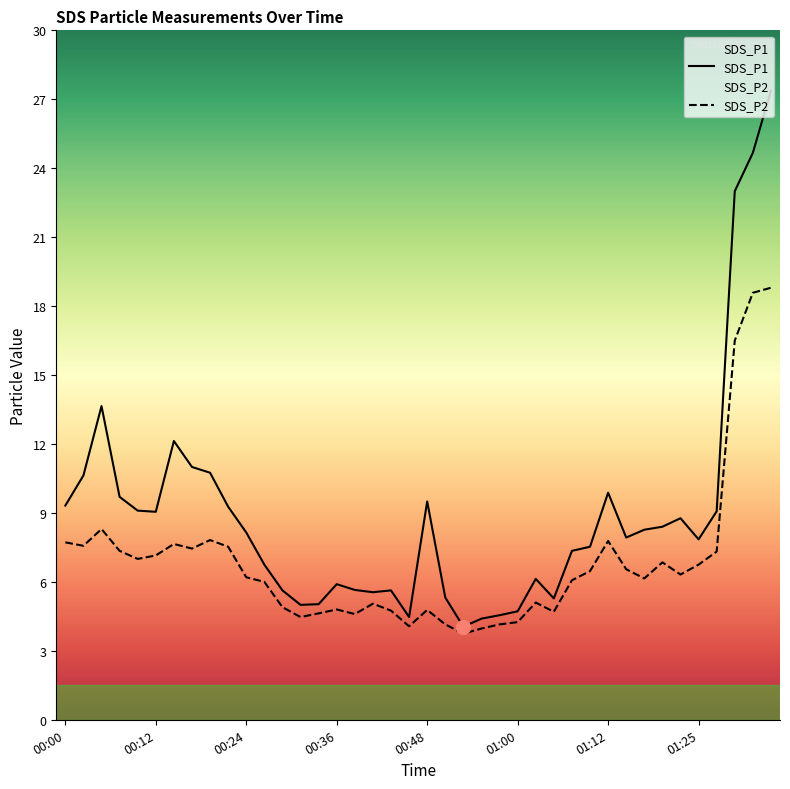

The SDS_P1 series shows 1.1 at 00:53. True or false?

False